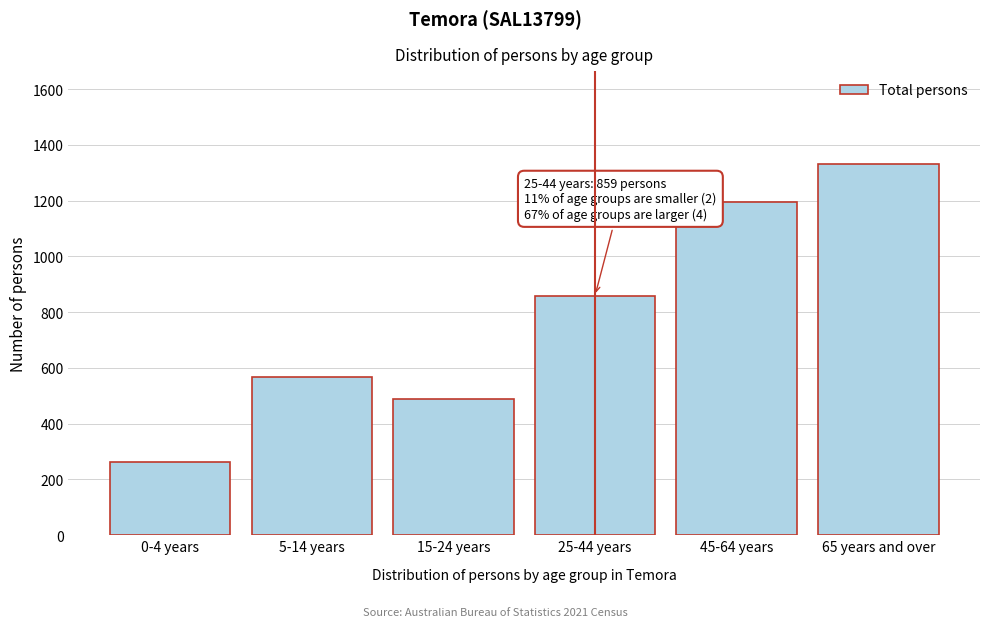

Reading left to right, transcribe all the data shown in this chart.

263	569	489	859	1194	1332